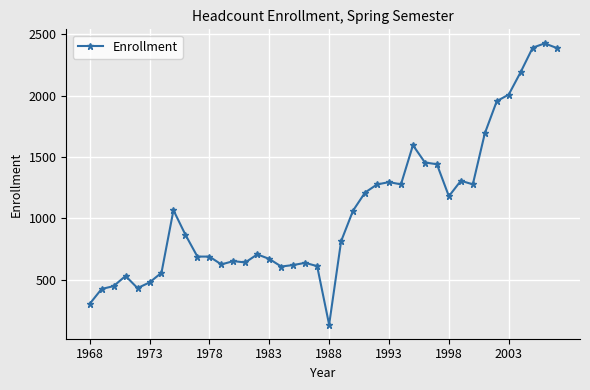

What is the value of the 40th point from the left?

2390